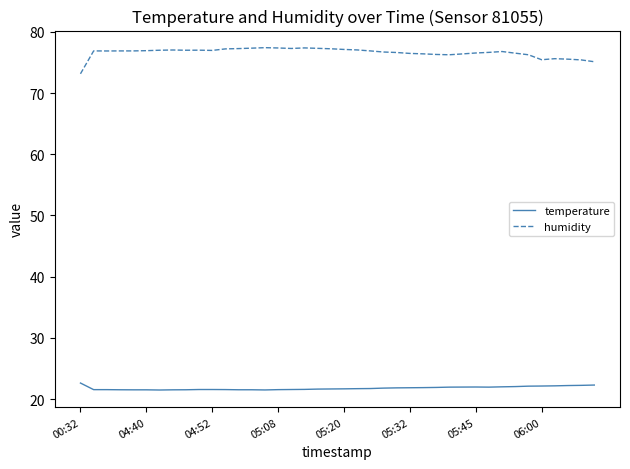

What are all the series names shown in the legend?

temperature, humidity